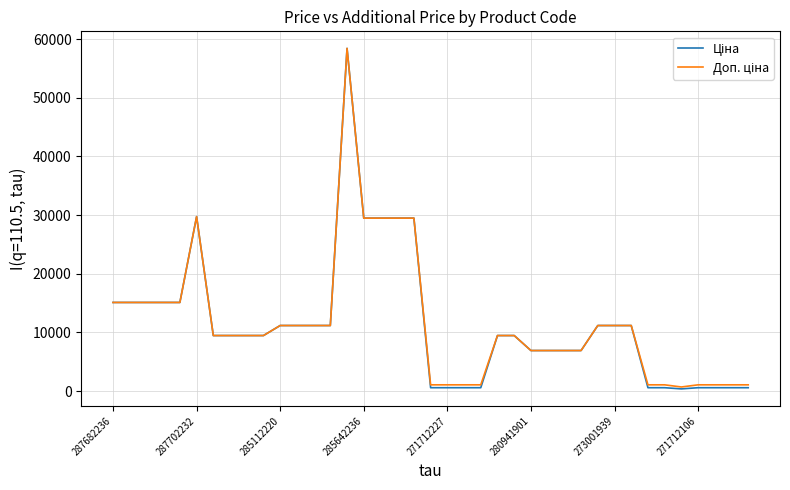

Is this an area chart (filled region under the line)?

No